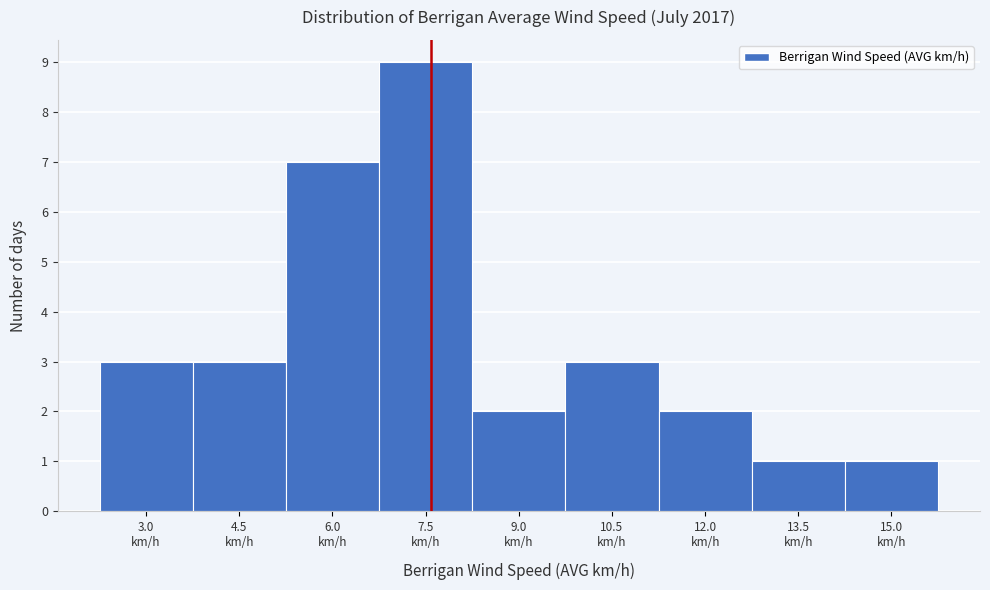

Reading left to right, transcribe all the data shown in this chart.

3	3	7	9	2	3	2	1	1